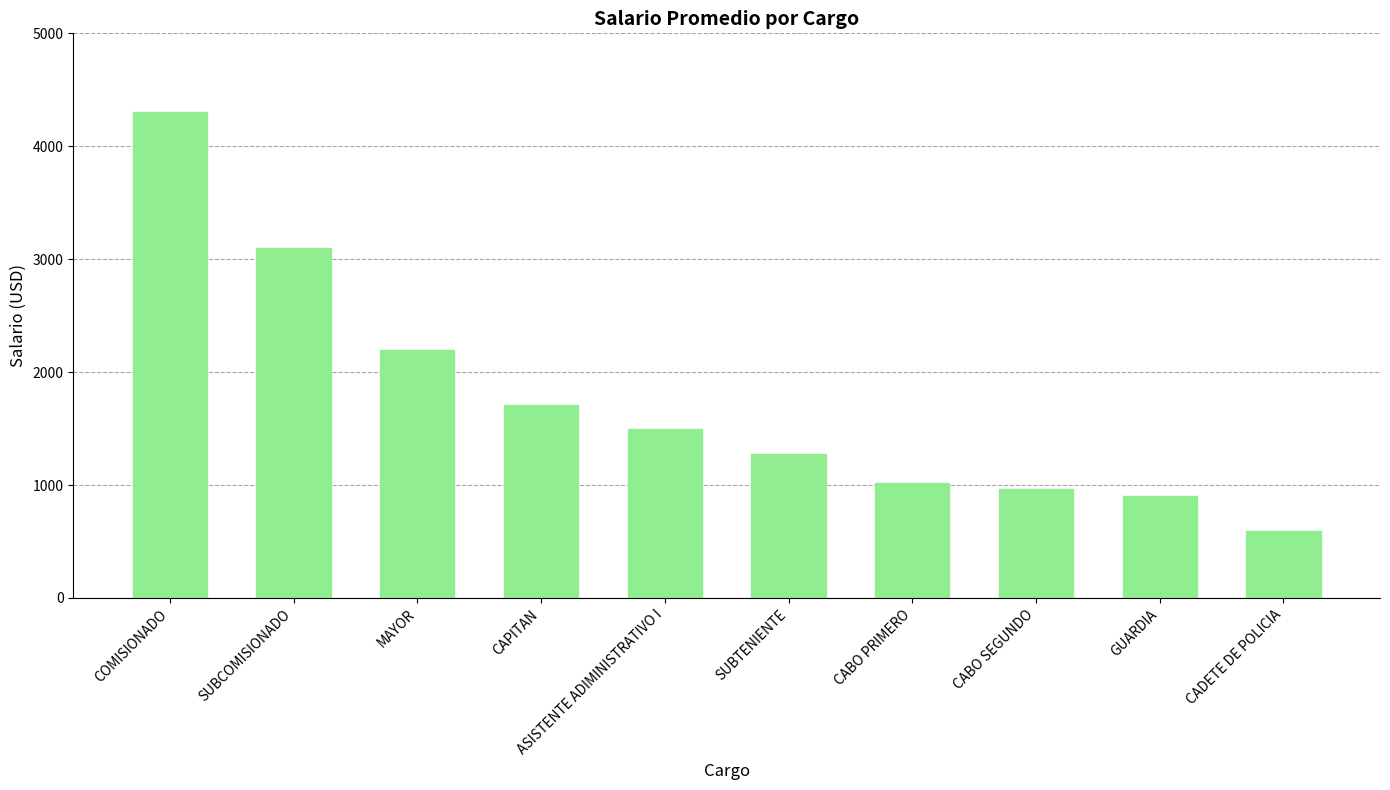

Does the chart contain any negative values?

No